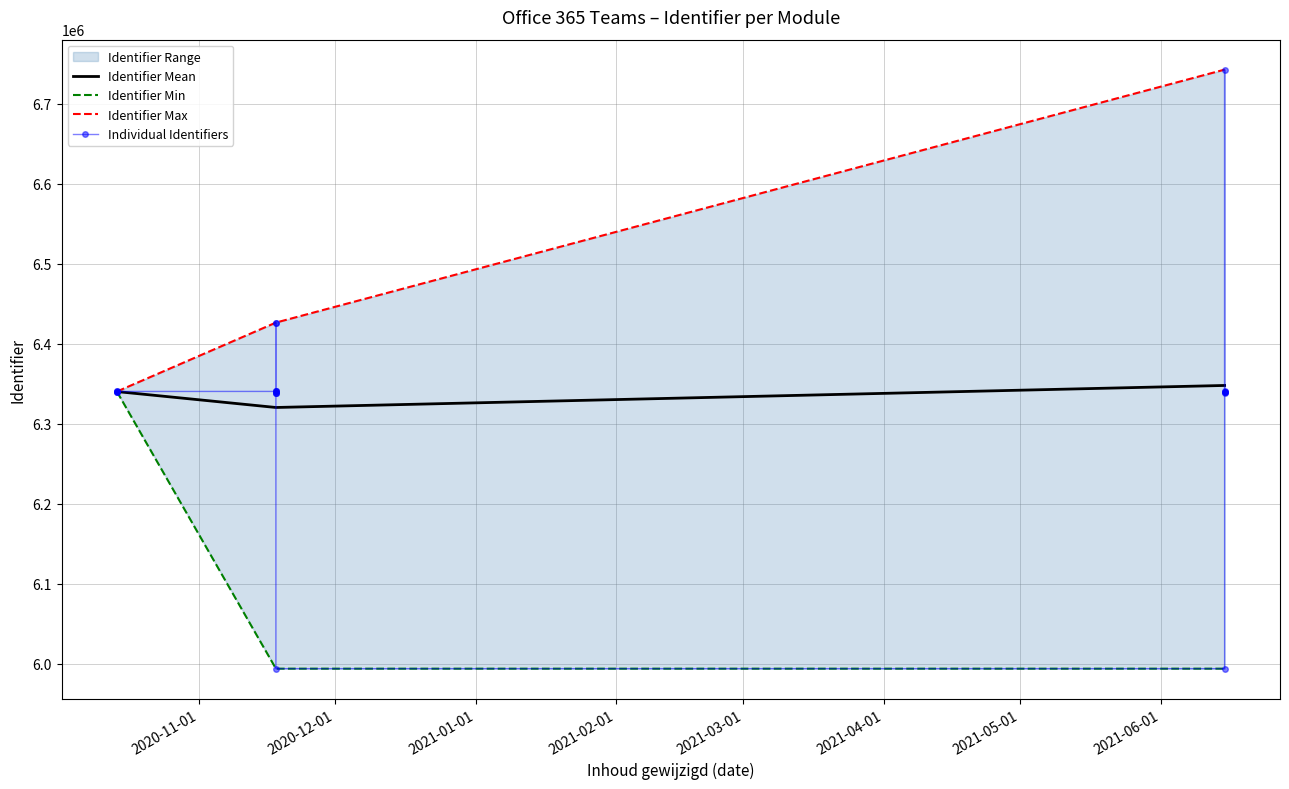

What is the maximum value shown in the chart?

6742621